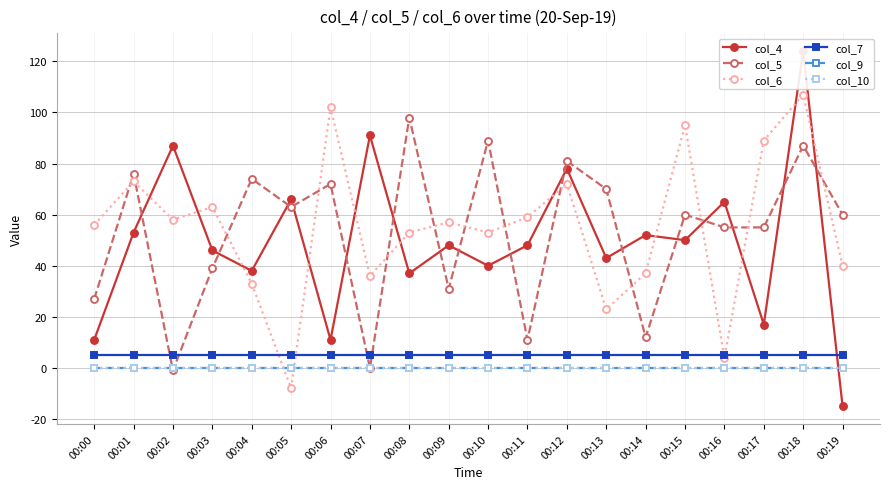

How many data points in col_5 are above 60?

9